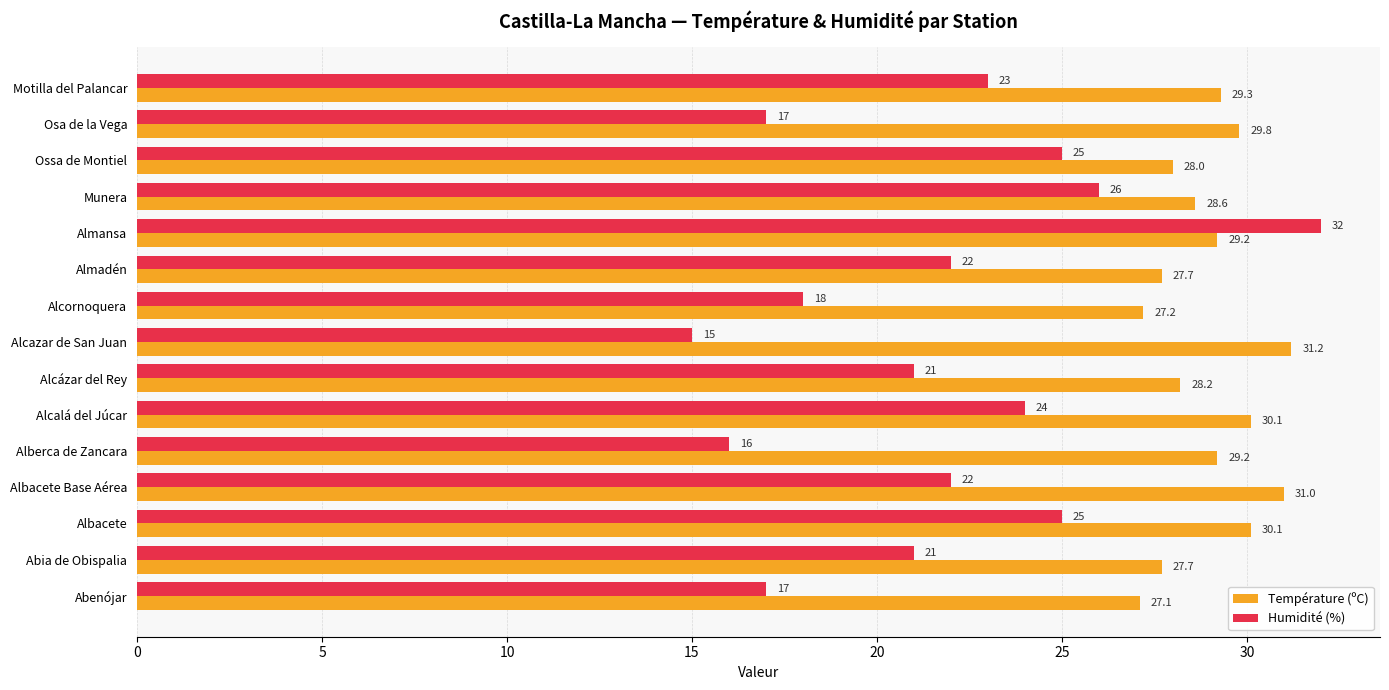

How many values in the Température (ºC) series are below 29?

7